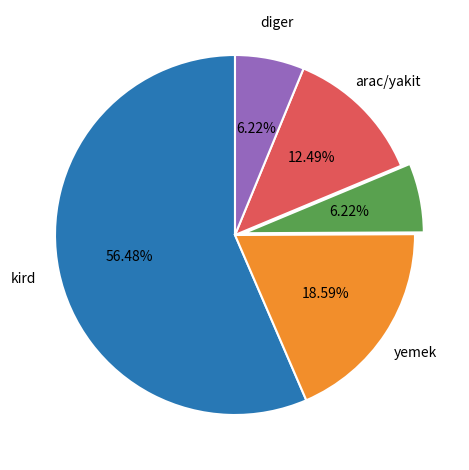

Is there any slice that represents more than half of the pie?

Yes